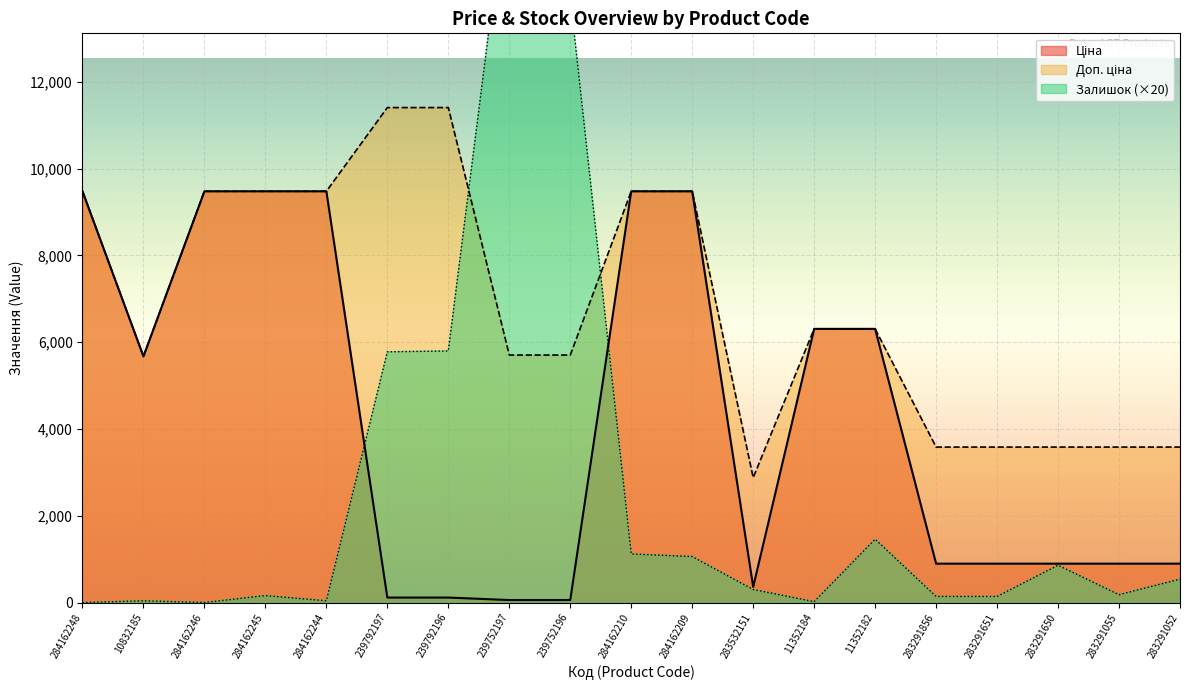

Read the Залишок value at 283291856.

140.0